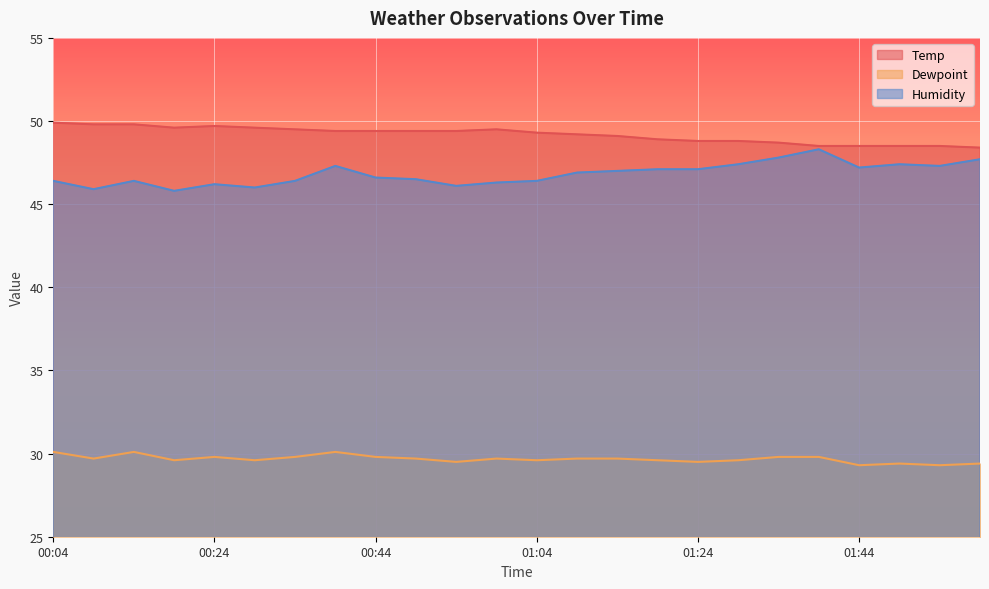

True or false: Dewpoint has a value of 29.6 at 00:29.

True